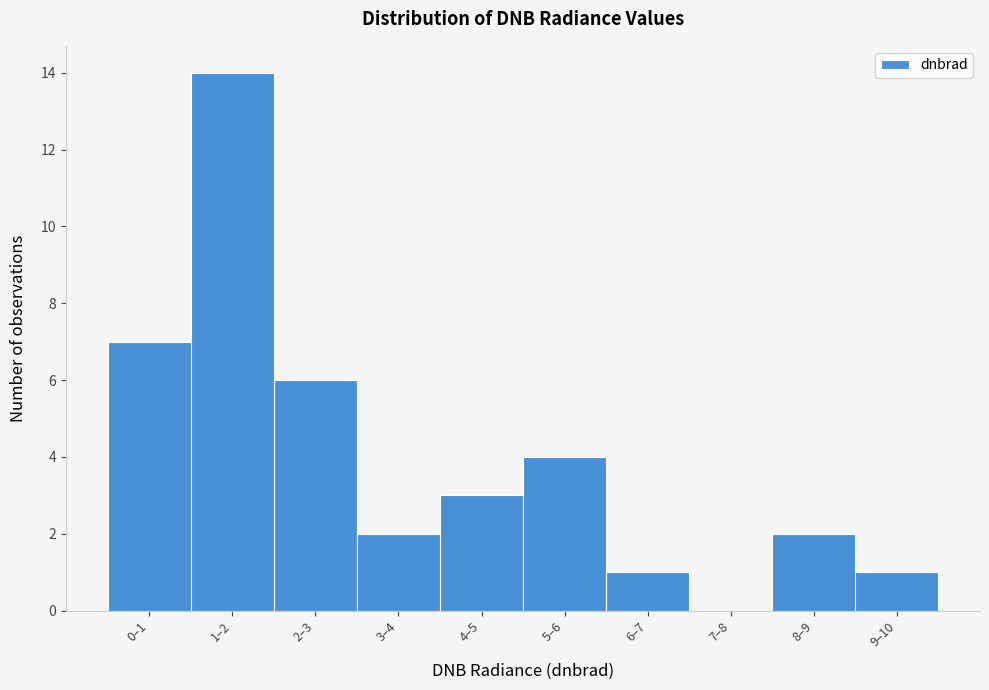

Reading right to left, extract all data points from this chart.

9–10=1	8–9=2	7–8=0	6–7=1	5–6=4	4–5=3	3–4=2	2–3=6	1–2=14	0–1=7